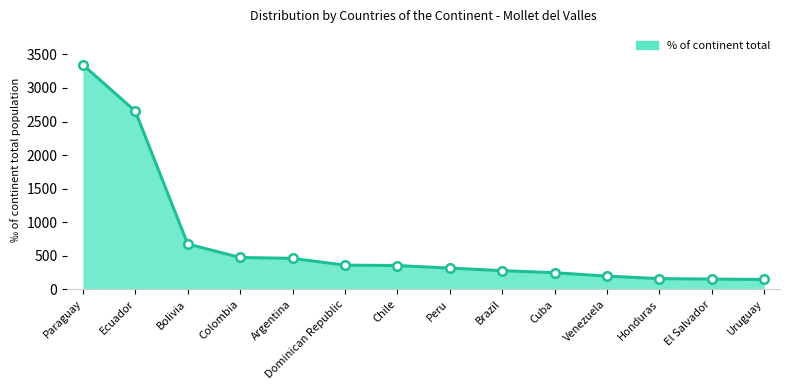

Which has a higher value, Venezuela or Cuba?

Cuba